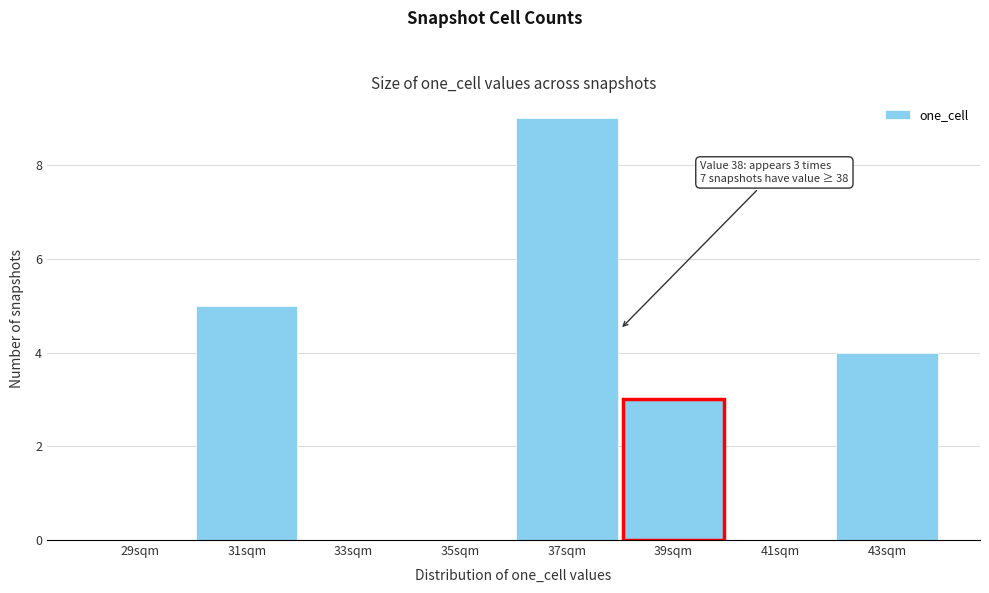

Which range on the x-axis has the tallest bar?

36 to 38